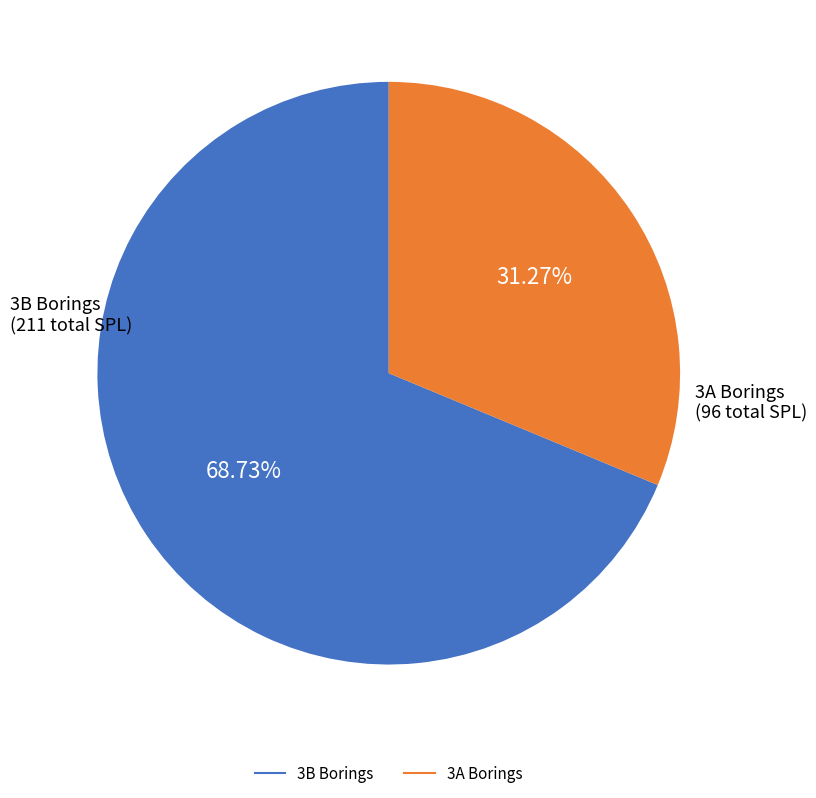

Is there a majority slice in this chart?

Yes